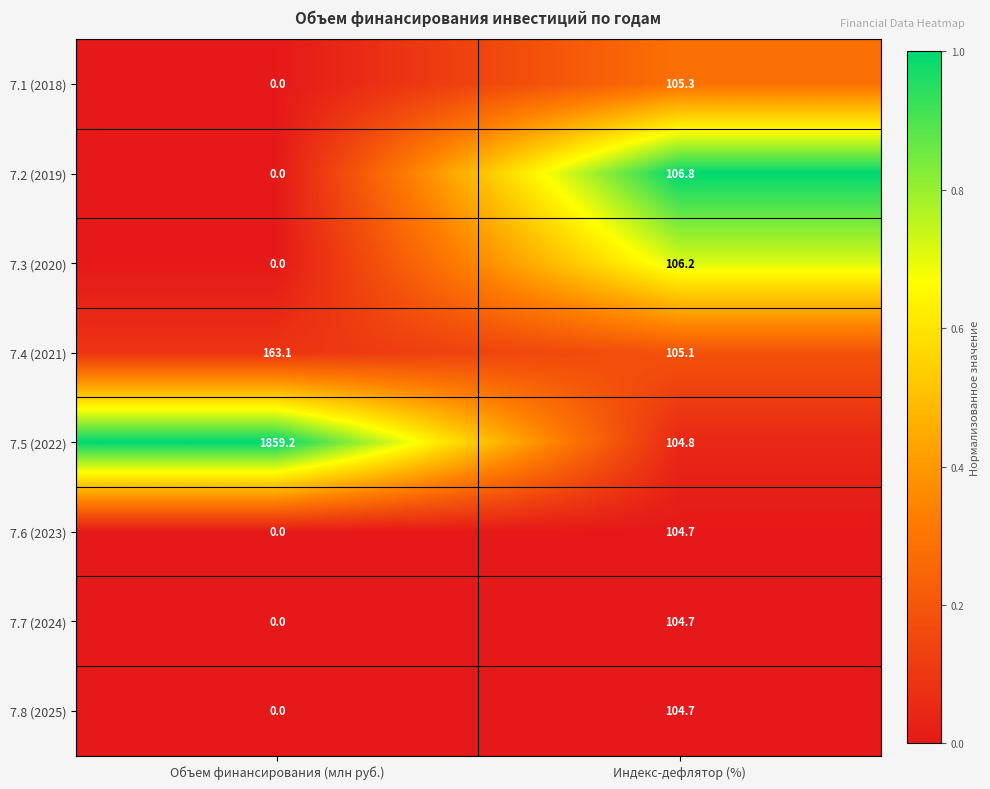

Rank the categories by 7.4 (2021) value from lowest to highest.

Индекс-дефлятор (%), Объем финансирования (млн руб.)